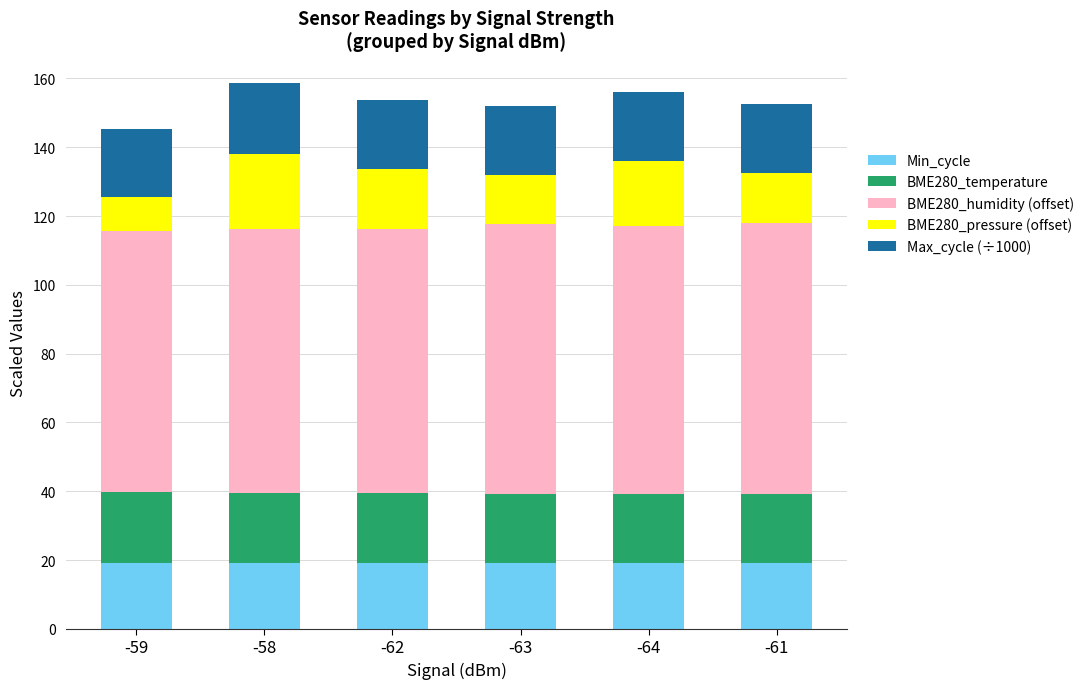

What is the sum of the Min_cycle values at -62 and -59?

38.0